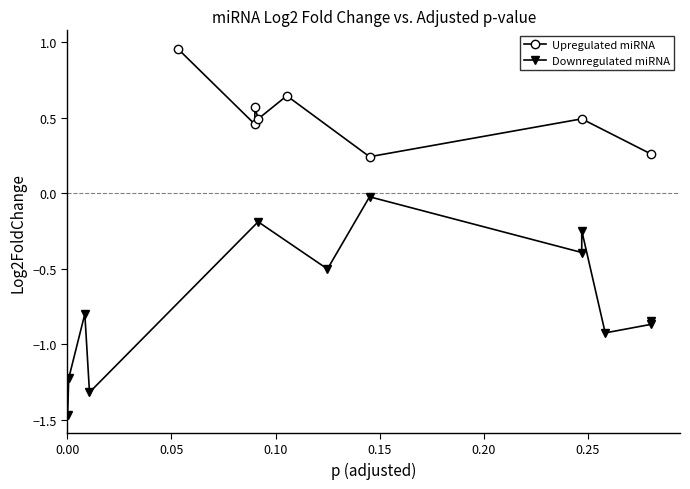

The chart shows a value of -0.2 at hsa-miR-140-3p. True or false?

True